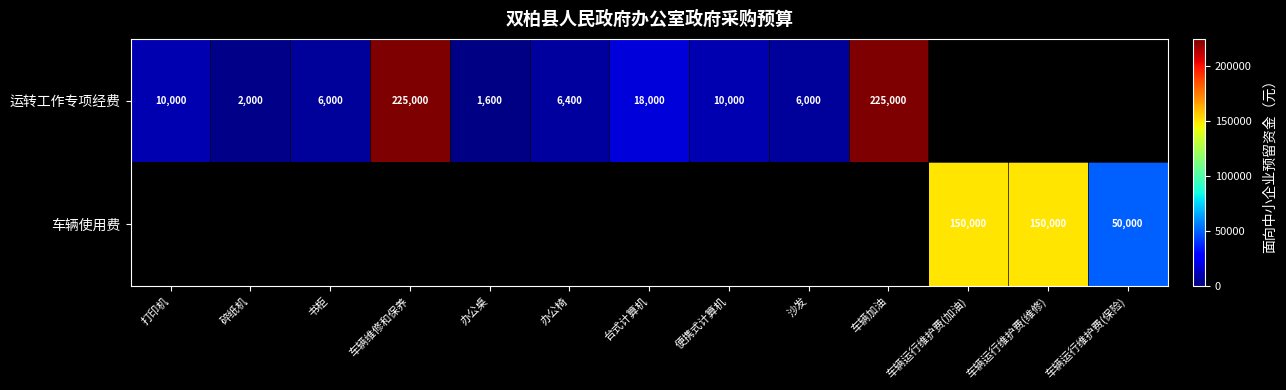

Is it true that 运转工作专项经费 equals 15817 at 打印机?

False